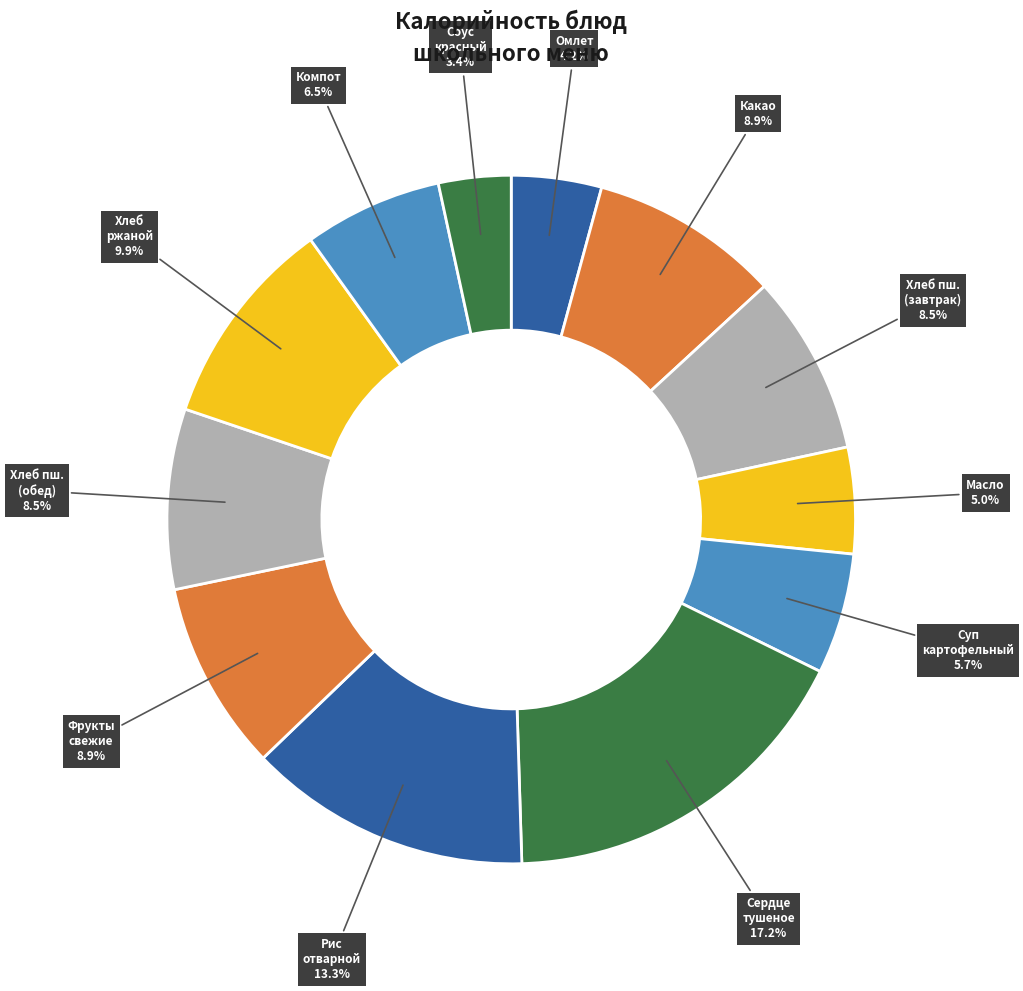

Which category has the smallest portion of the pie?

Соус красный основной